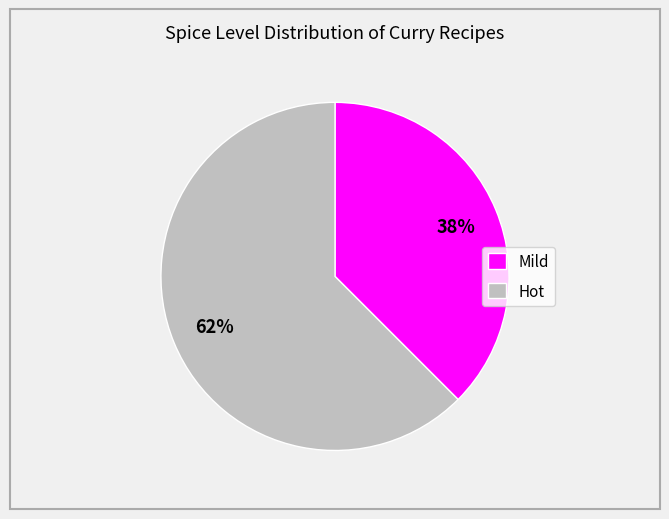

Which category accounts for the majority?

Hot